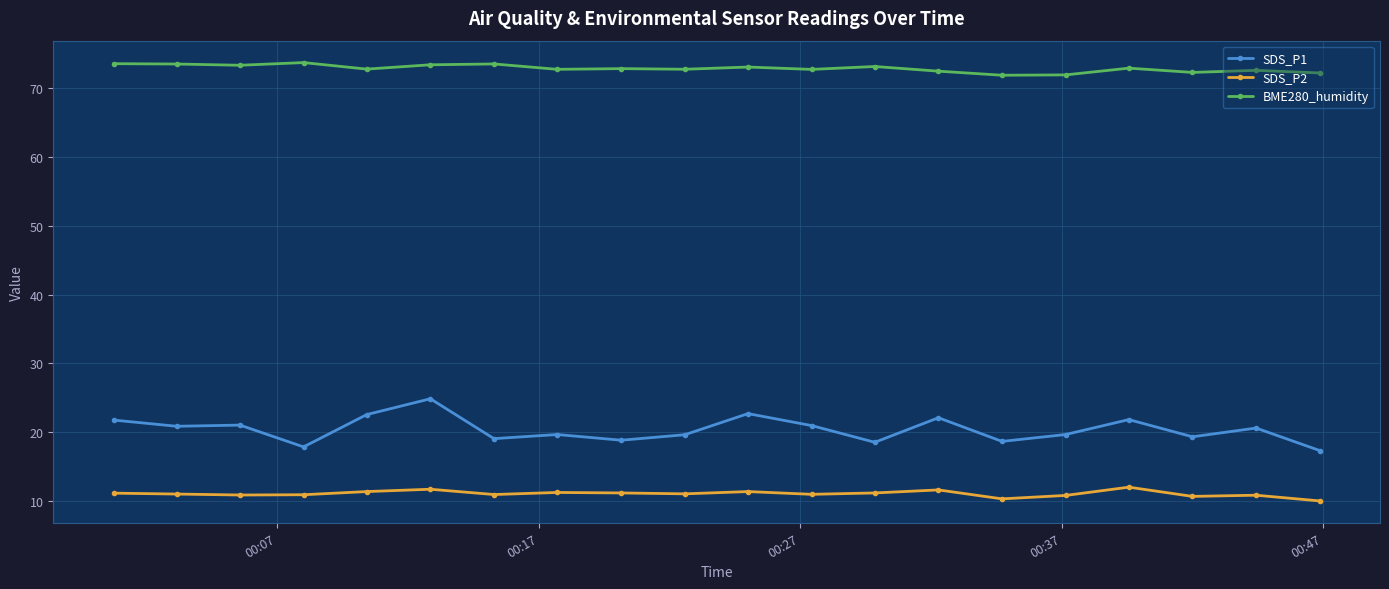

Rank the series by their maximum value, from lowest to highest.

SDS_P2, SDS_P1, BME280_humidity